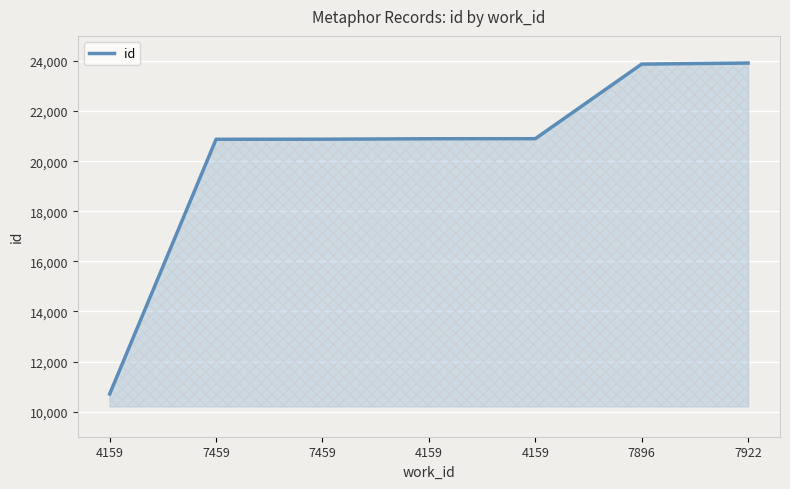

List the labels in order of value, smallest first.

4159, 7459, 7459, 4159, 4159, 7896, 7922